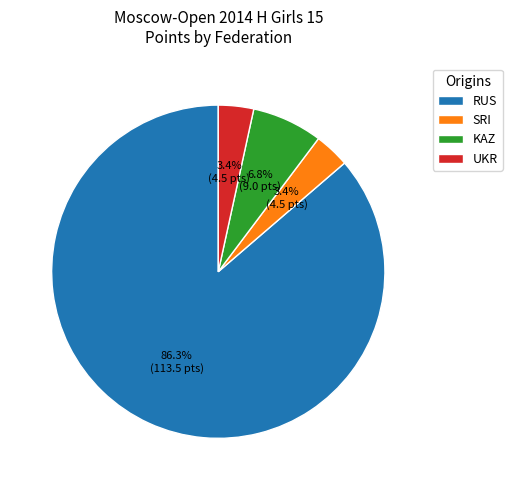

What is the largest slice in the pie chart?

RUS